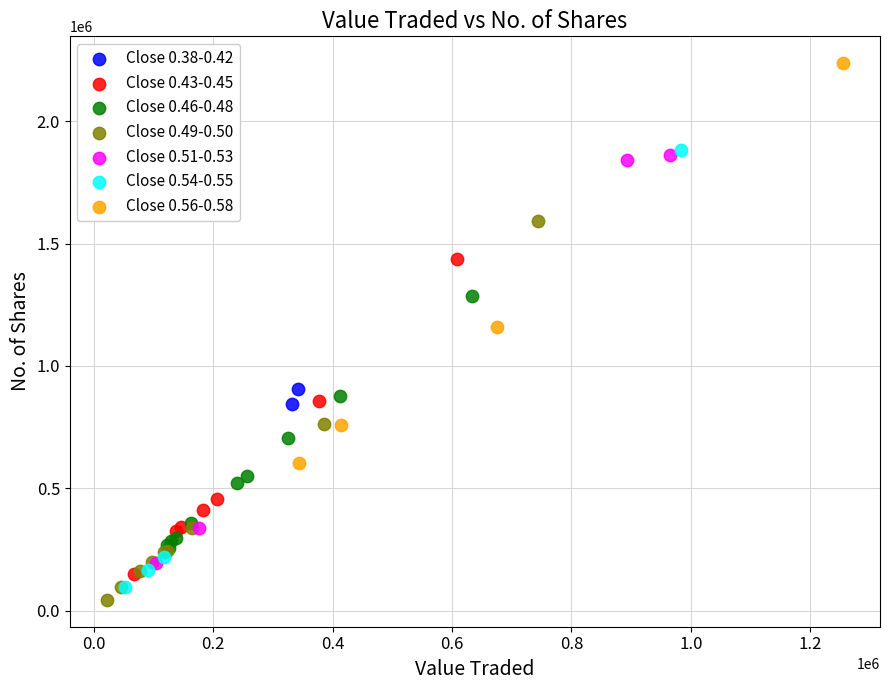

Which series reaches the minimum Y coordinate?

Close 0.49-0.50